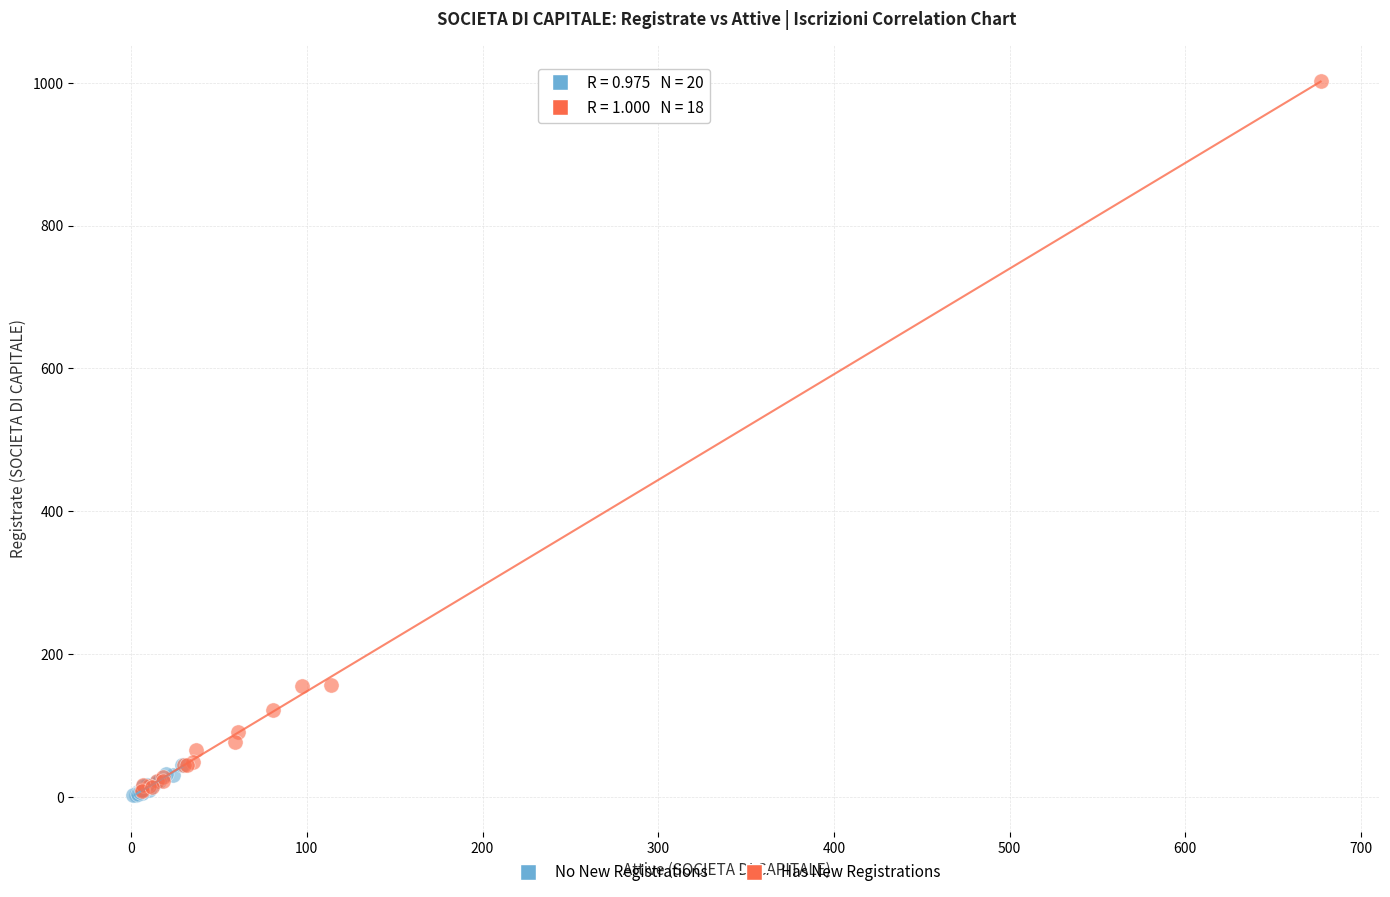

Which series reaches the maximum Y coordinate?

Has New Registrations